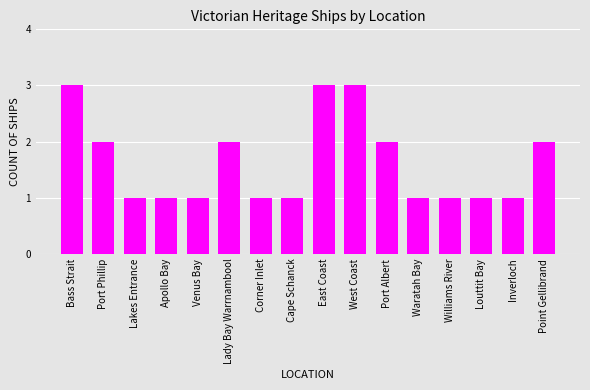

Count the values in the range 1 to 2.

13